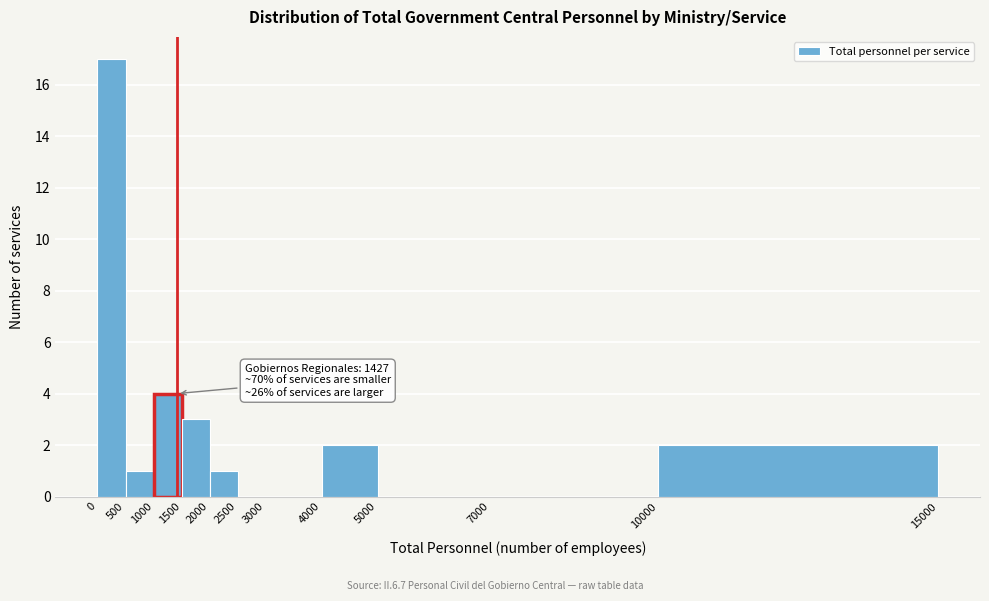

Which range on the x-axis has the tallest bar?

0 to 500